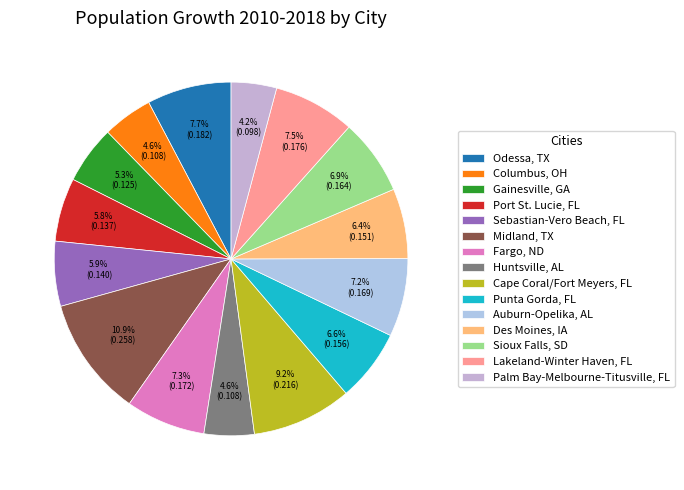

Rank the categories by value from lowest to highest.

Palm Bay-Melbourne-Titusville, FL, Columbus, OH, Huntsville, AL, Gainesville, GA, Port St. Lucie, FL, Sebastian-Vero Beach, FL, Des Moines, IA, Punta Gorda, FL, Sioux Falls, SD, Auburn-Opelika, AL, Fargo, ND, Lakeland-Winter Haven, FL, Odessa, TX, Cape Coral/Fort Meyers, FL, Midland, TX